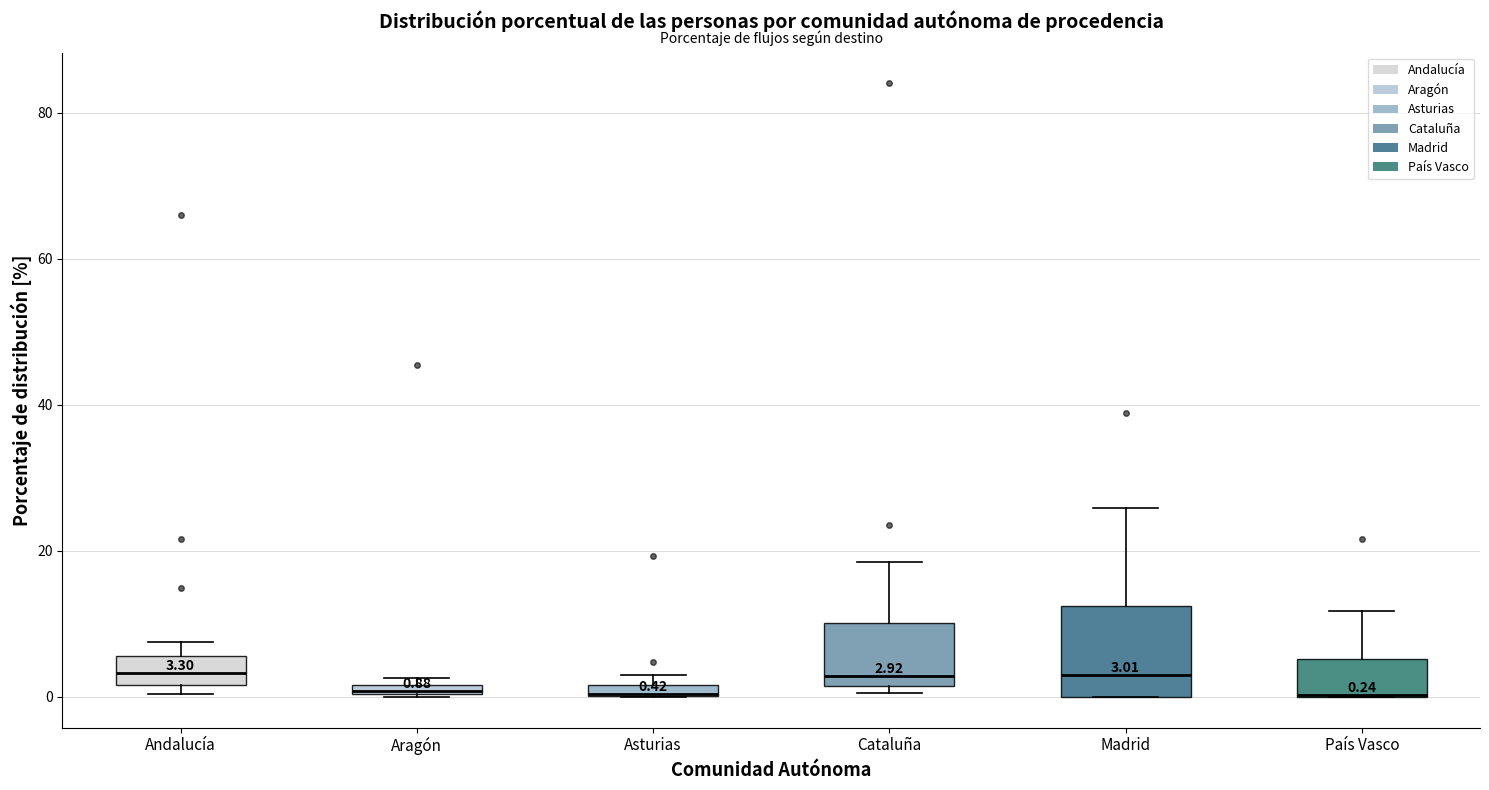

Which box is the tallest, from its lower edge to its upper edge?

Madrid